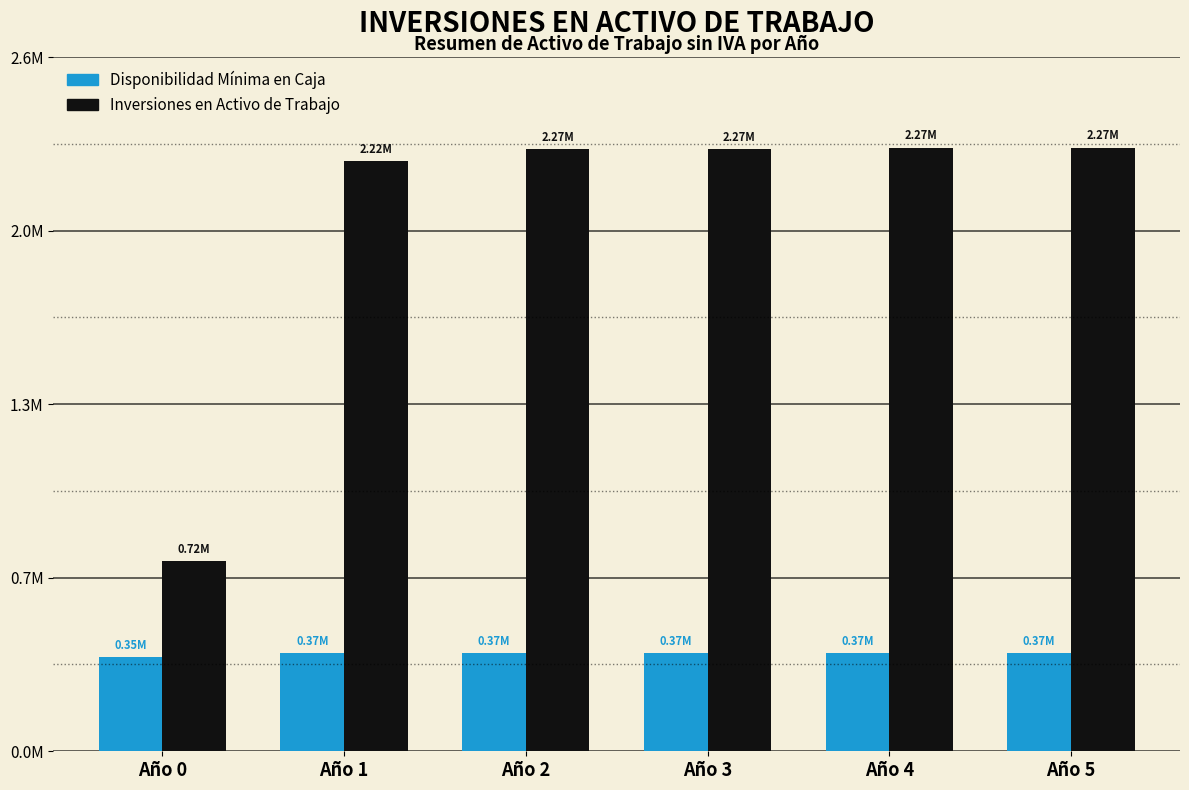

The value of Inversiones en Activo de Trabajo at Año 0 is 344064.6. True or false?

False